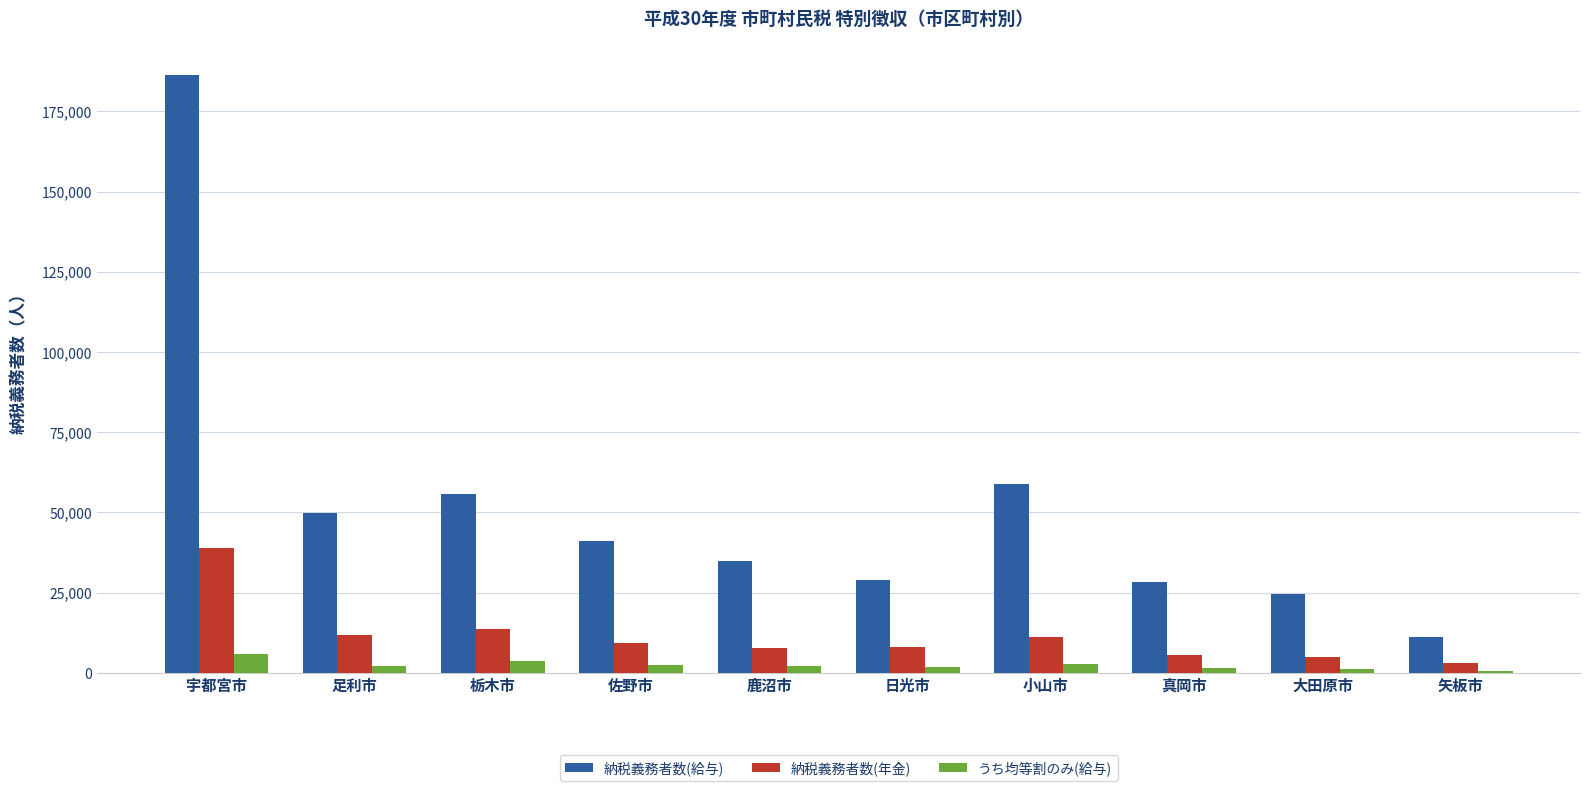

What is the average value of the うち均等割のみ(給与) series?

2378